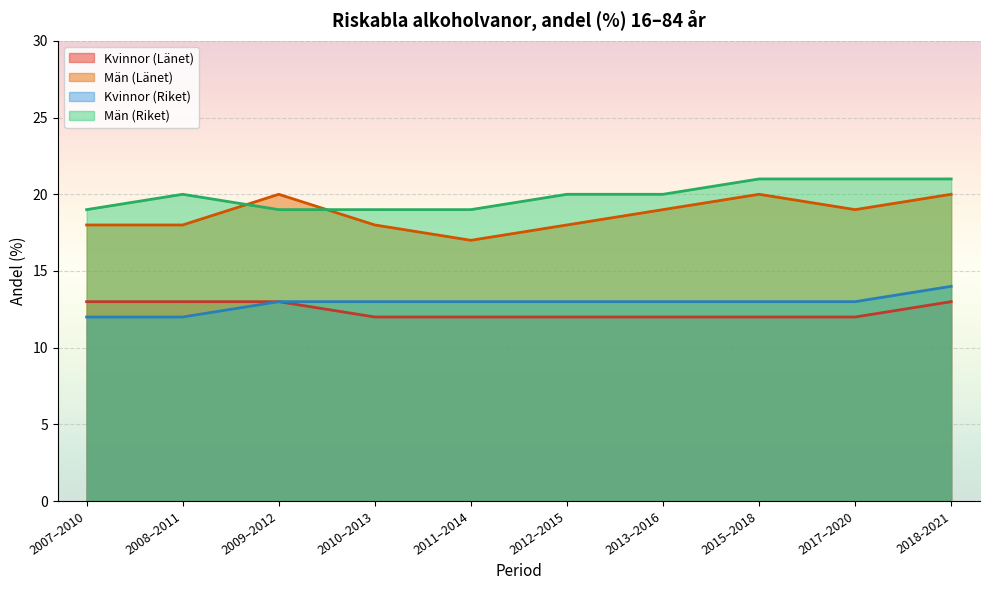

Reading left to right, extract all data points from this chart.

Kvinnor (Länet): 13	13	13	12	12	12	12	12	12	13
Män (Länet): 18	18	20	18	17	18	19	20	19	20
Kvinnor (Riket): 12	12	13	13	13	13	13	13	13	14
Män (Riket): 19	20	19	19	19	20	20	21	21	21